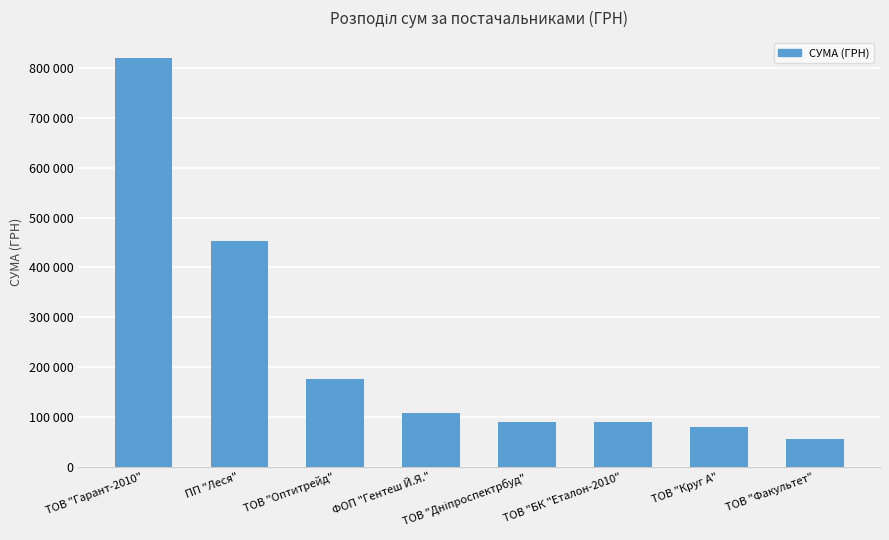

Reading right to left, what are all the values shown in this chart?

ТОВ "Факультет"=55844.6	ТОВ "Круг А"=79778.0	ТОВ "БК "Еталон-2010"=90000.0	ТОВ "Дніпроспектрбуд"=89989.2	ФОП "Гентеш Й.Я."=108270.0	ТОВ "Оптитрейд"=175446.4	ПП "Леся"=453716.5	ТОВ "Гарант-2010"=820023.3